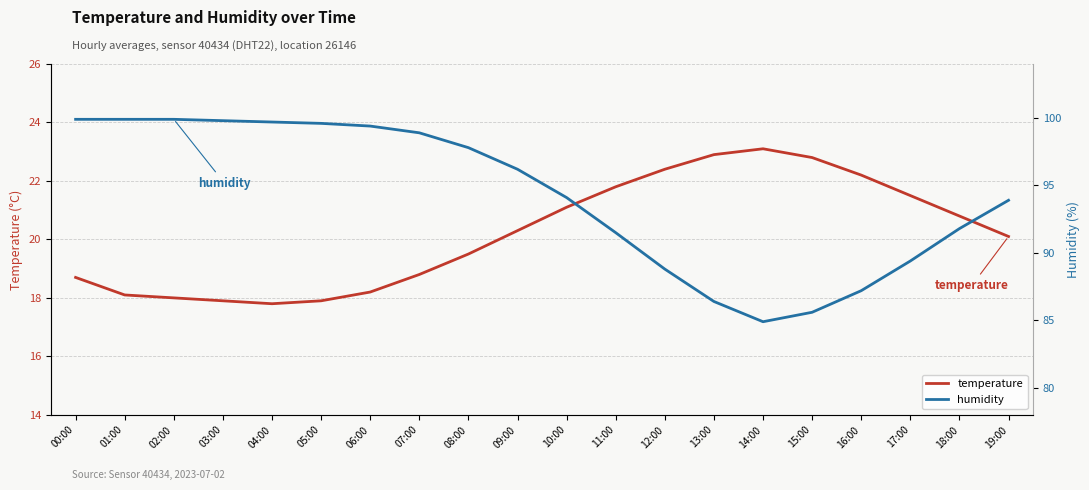

Does the chart display data point markers on the line(s)?

No